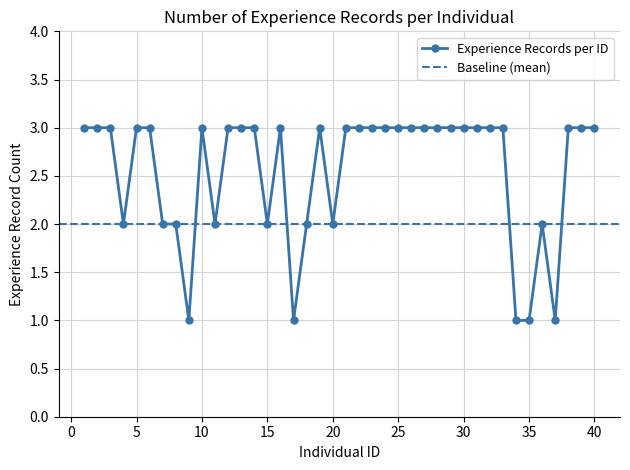

Between 3 and 32, which is larger?

3